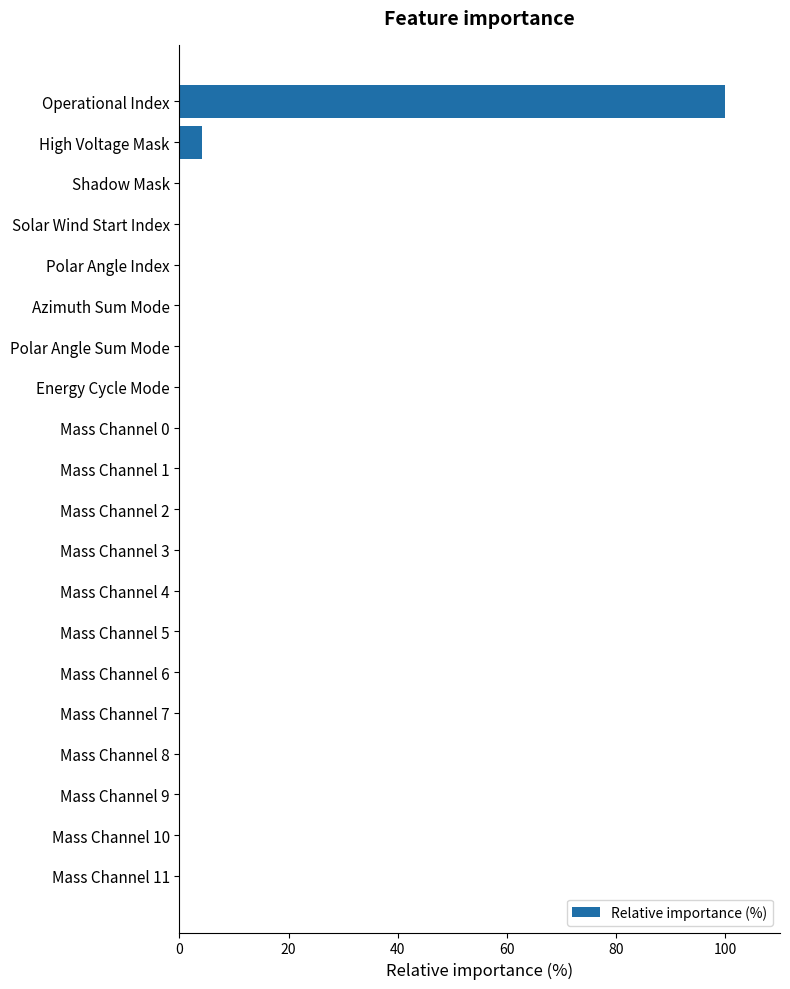

At which category does the chart reach its peak across all series?

Operational Index